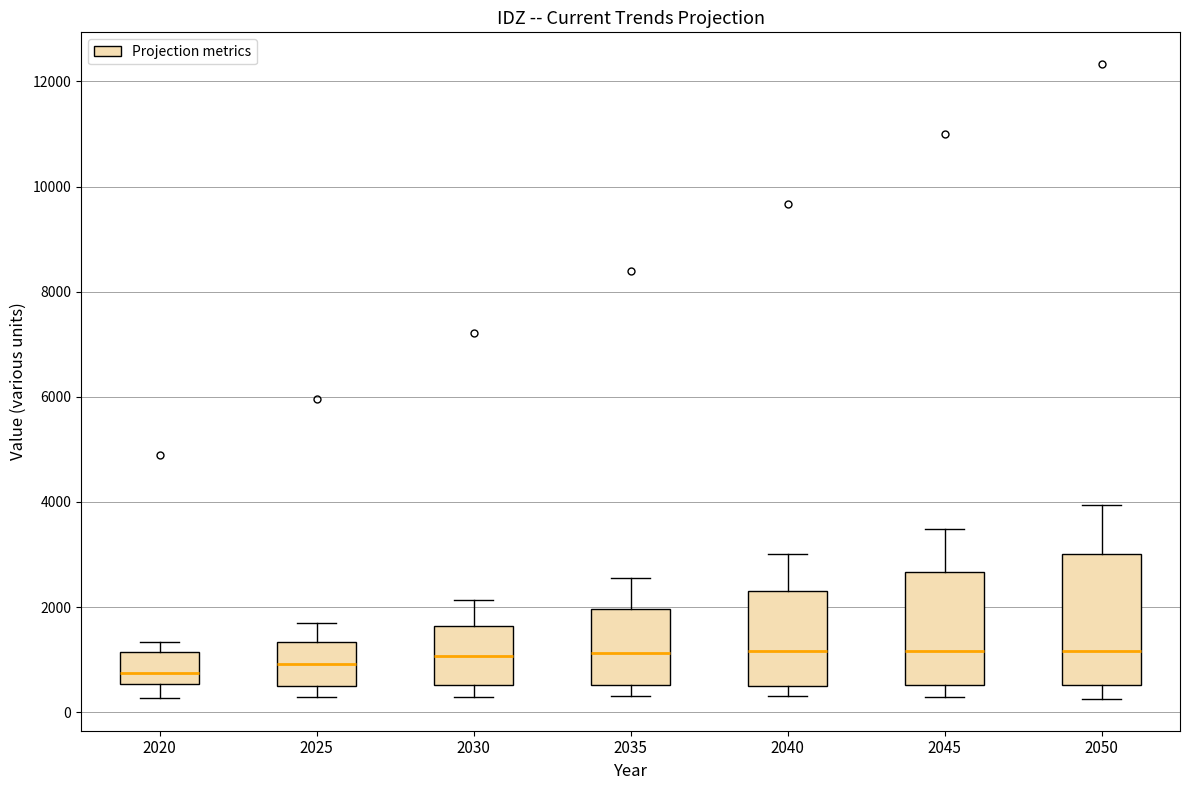

Where does the median line of the box at x = 2045 sit on the y-axis? The values are not printed on the chart, so give them approximately, as read against the axis.

1200